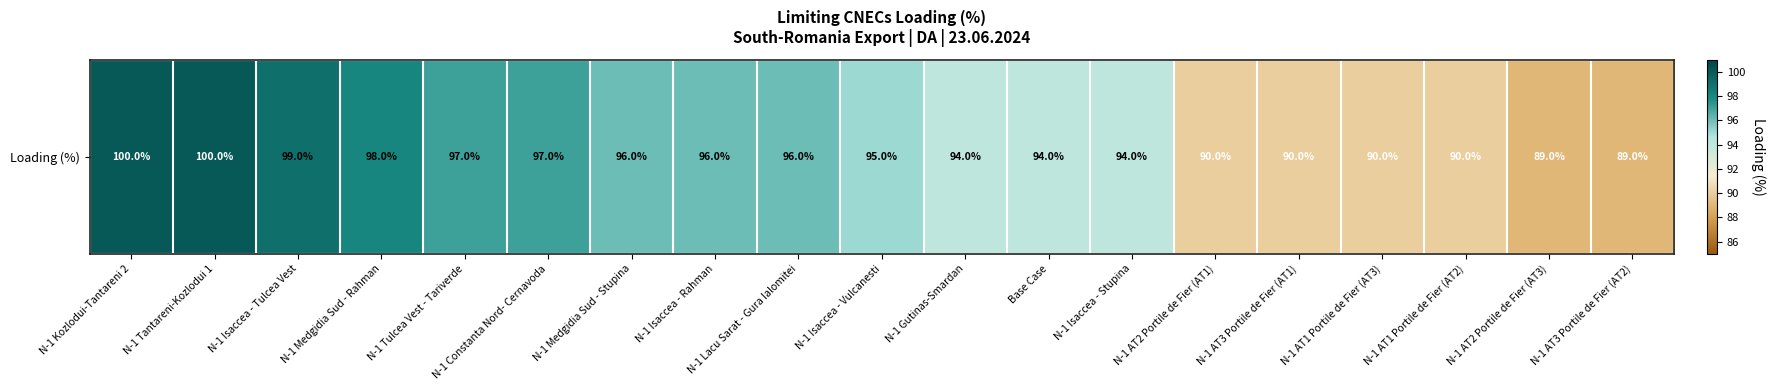

Rank the categories by value from highest to lowest.

N-1 Kozlodui-Tantareni 2, N-1 Tantareni-Kozlodui 1, N-1 Isaccea - Tulcea Vest, N-1 Medgidia Sud - Rahman, N-1 Tulcea Vest - Tariverde, N-1 Constanta Nord- Cernavoda, N-1 Medgidia Sud - Stupina, N-1 Isaccea - Rahman, N-1 Lacu Sarat - Gura Ialomitei, N-1 Isaccea - Vulcanesti, N-1 Gutinas-Smardan, Base Case, N-1 Isaccea - Stupina, N-1 AT2 Portile de Fier (AT1), N-1 AT3 Portile de Fier (AT1), N-1 AT1 Portile de Fier (AT3), N-1 AT1 Portile de Fier (AT2), N-1 AT2 Portile de Fier (AT3), N-1 AT3 Portile de Fier (AT2)